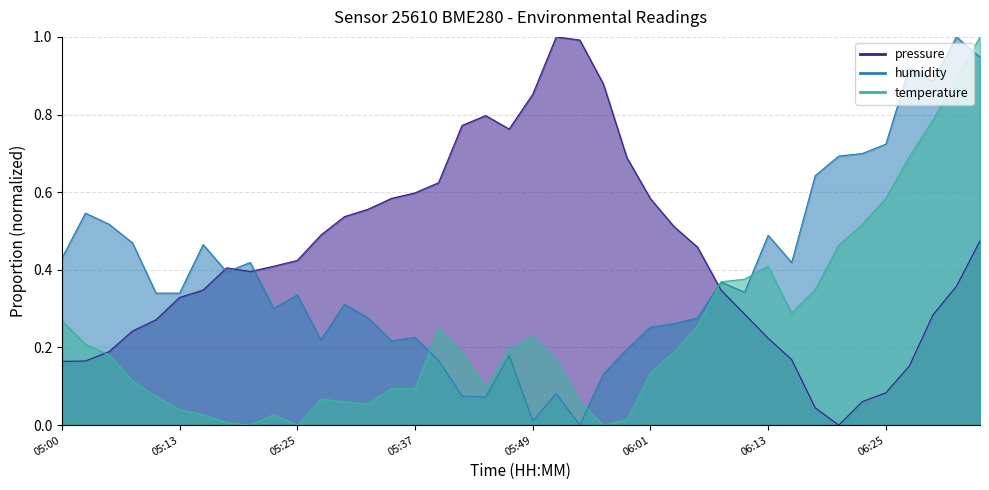

What is the total value across all series at 06:35?

2.4